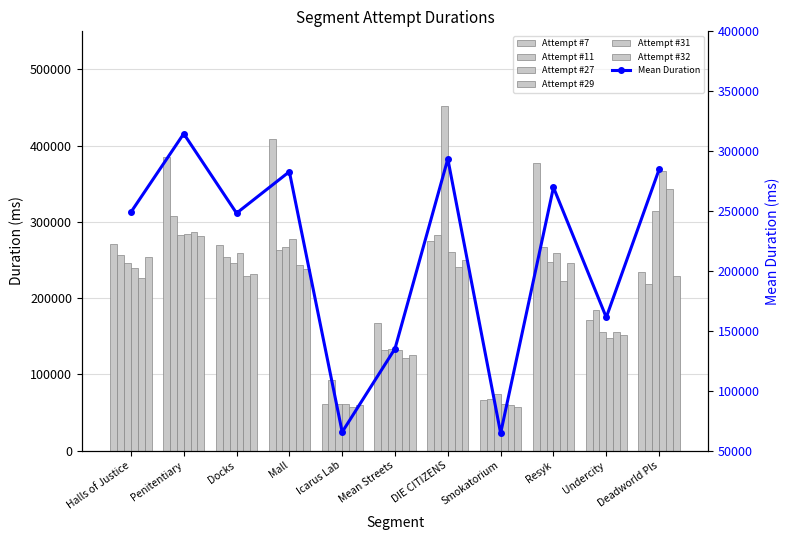

What is the approximate value of Attempt #32 at Icarus Lab?

59115